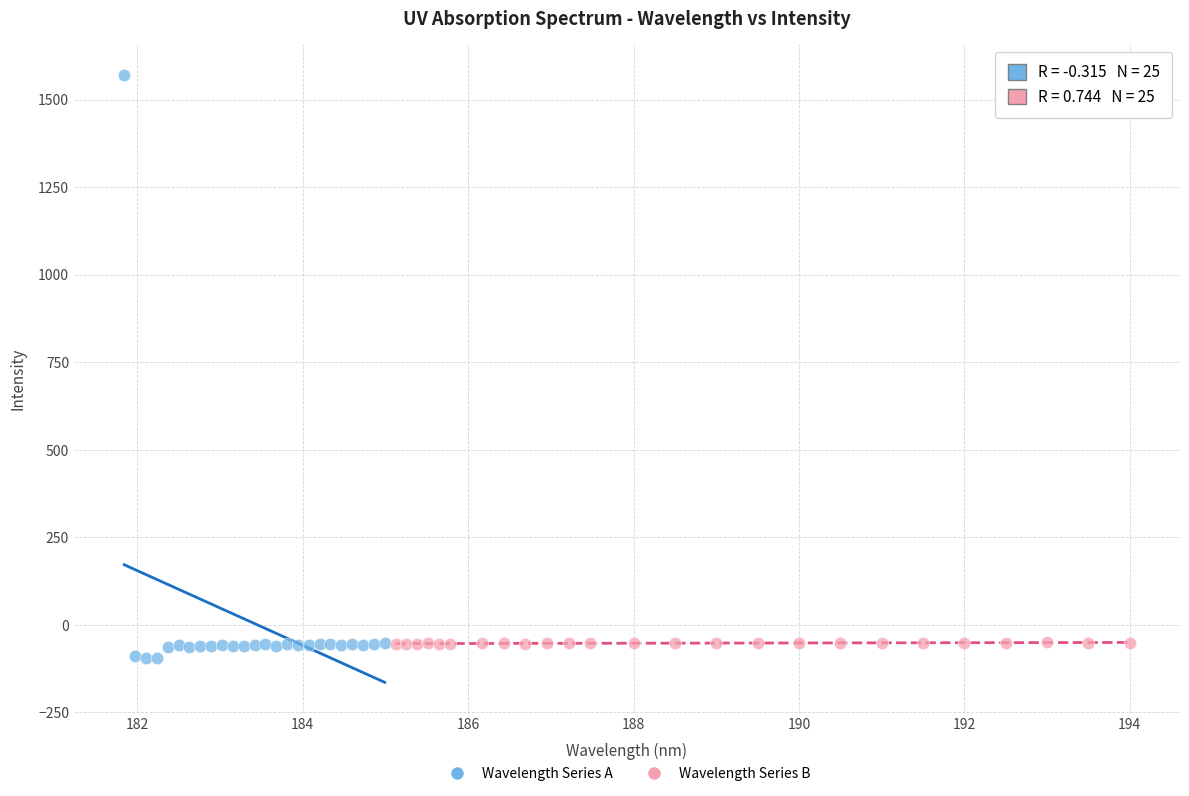

Which series contains the lowest Y value?

Wavelength Series A